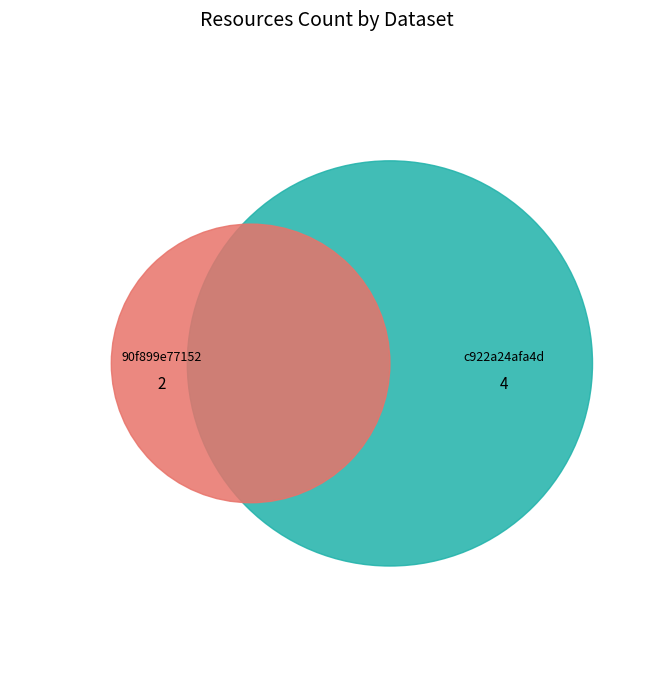

What portion of the pie excludes 5b03f6dec8d8c922a24afa4d?

33.3%